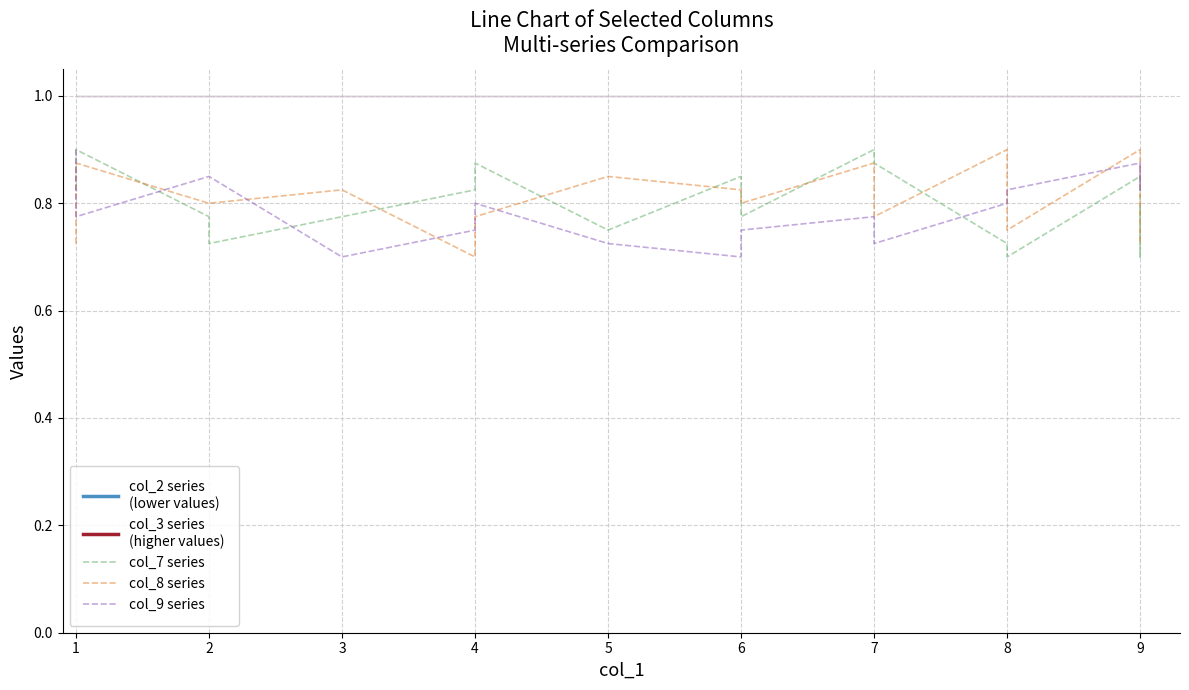

True or false: col_3 series
(higher values) has more than 1 interior local peaks.

True